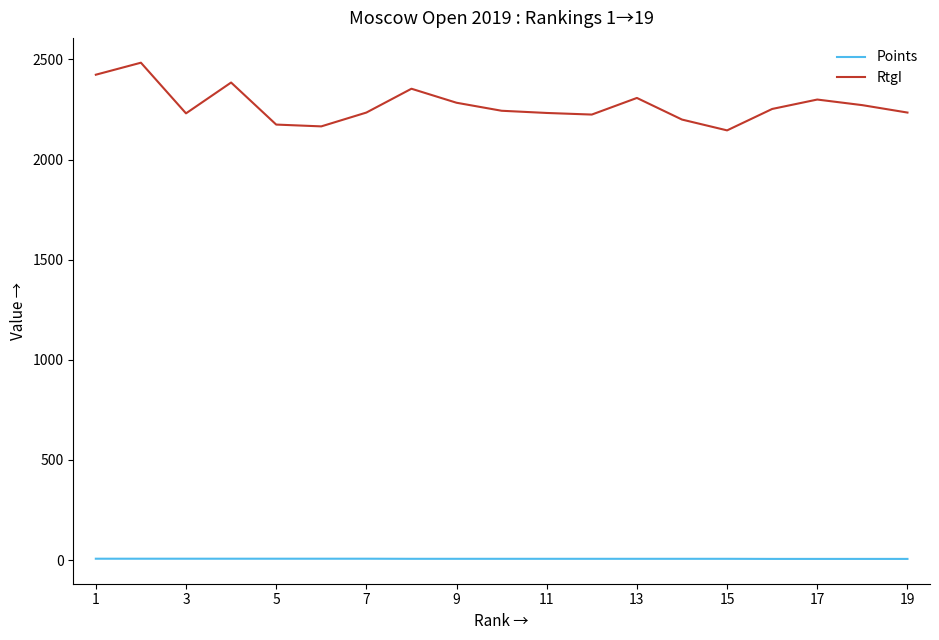

Which series has the largest range (max minus min)?

RtgI